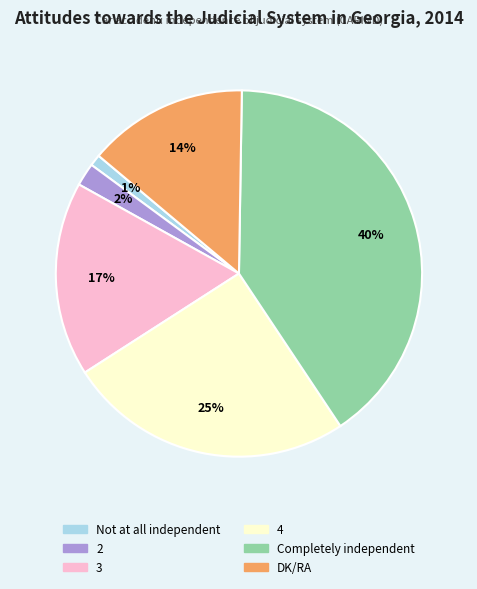

Which category has the biggest portion of the pie?

Completely independent